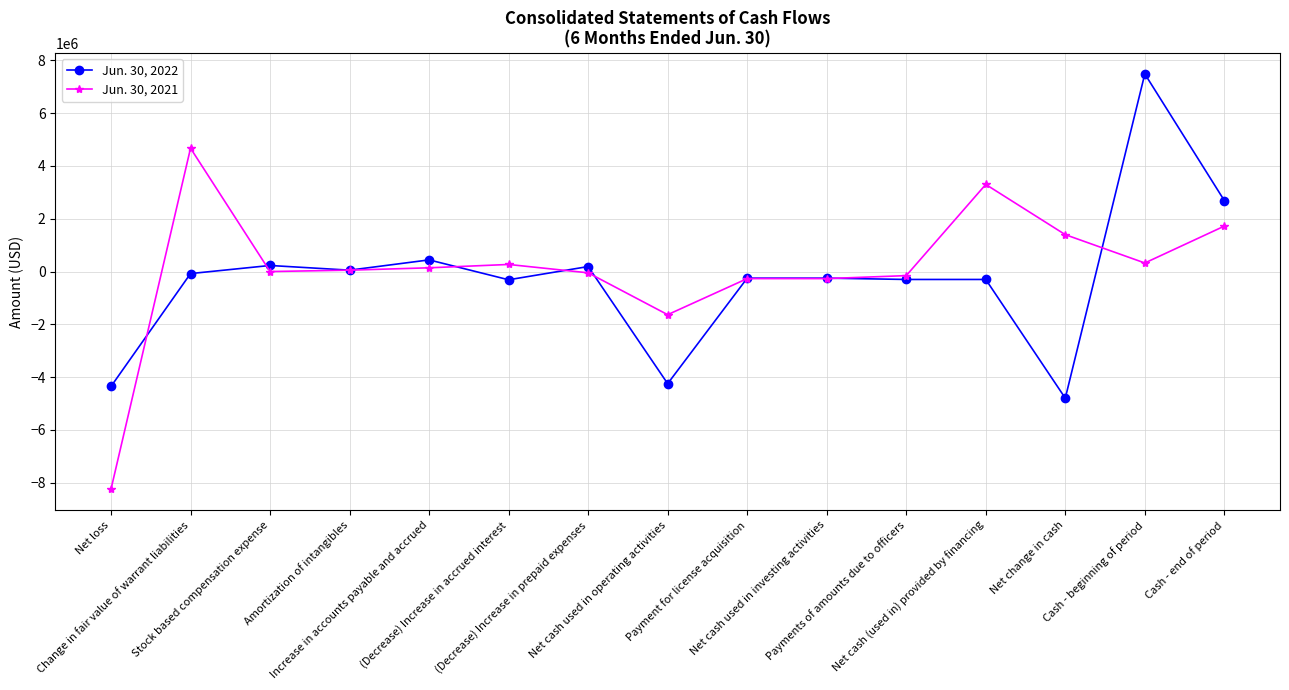

What position from the left is Change in fair value of warrant liabilities?

2